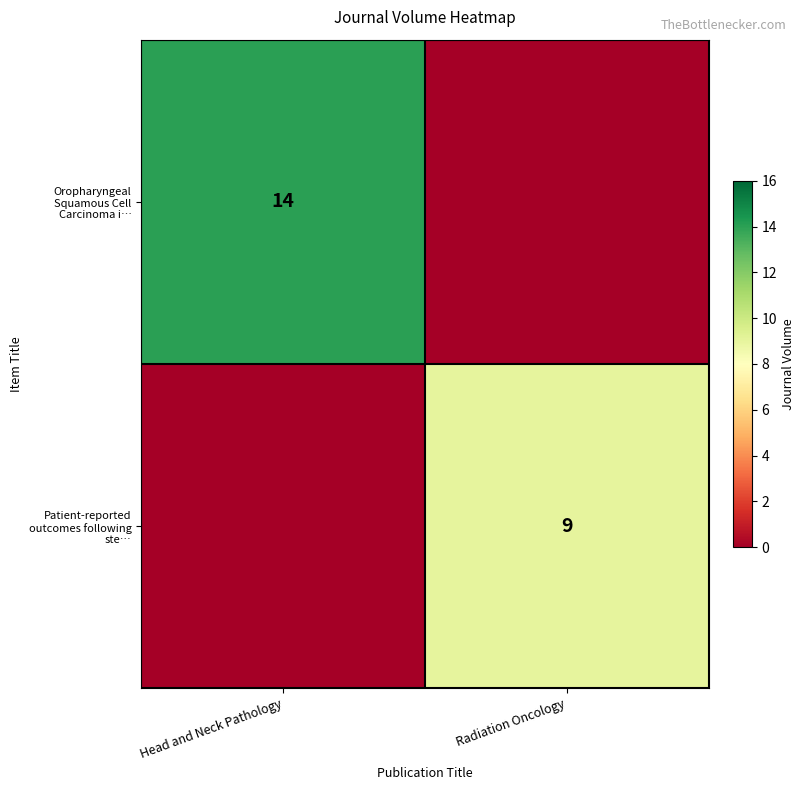

The Patient-reported outcomes following ste… series shows 15 at Radiation Oncology. True or false?

False